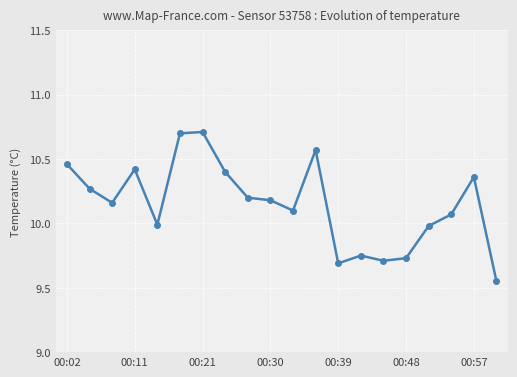

What is the maximum value shown in the chart?

10.7